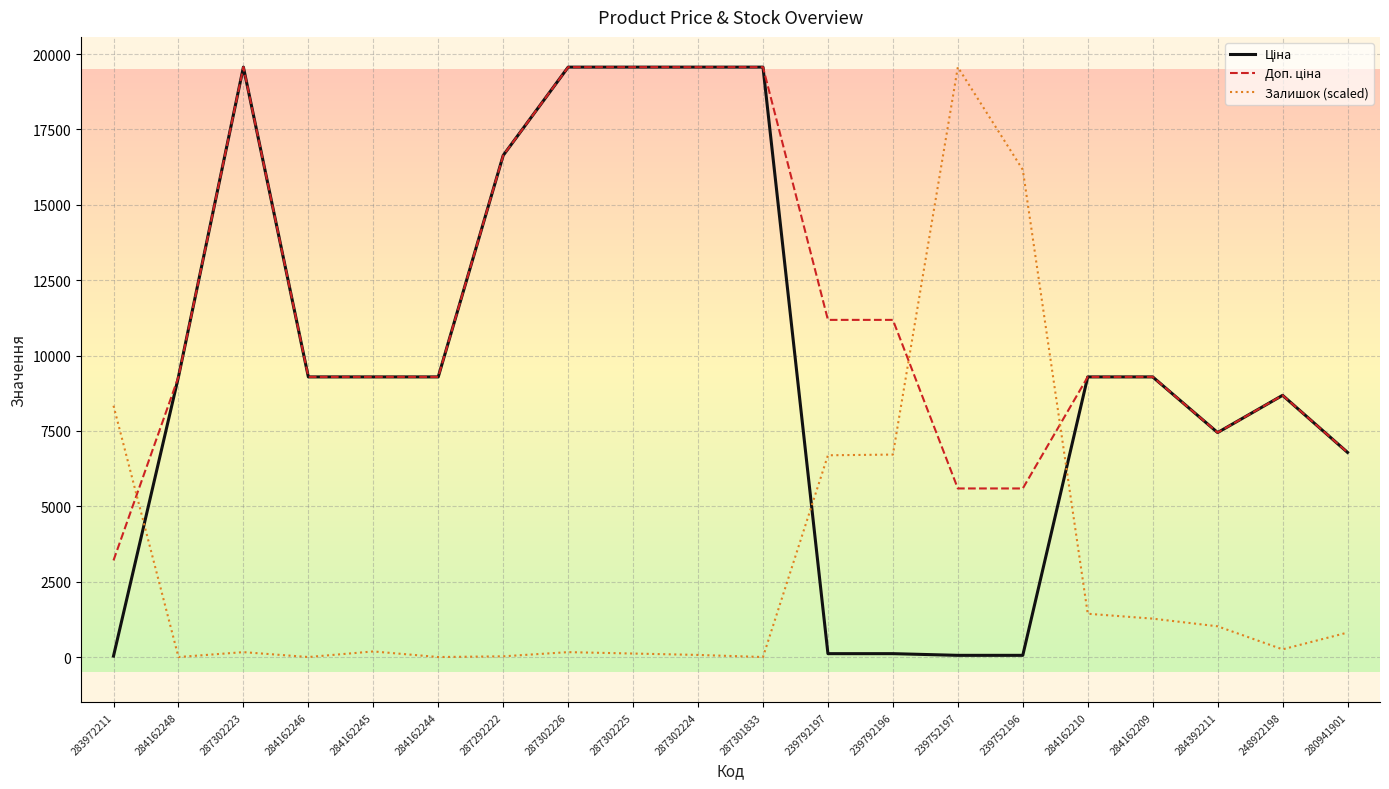

At which label is Залишок (scaled) closest to 9782?

283972211